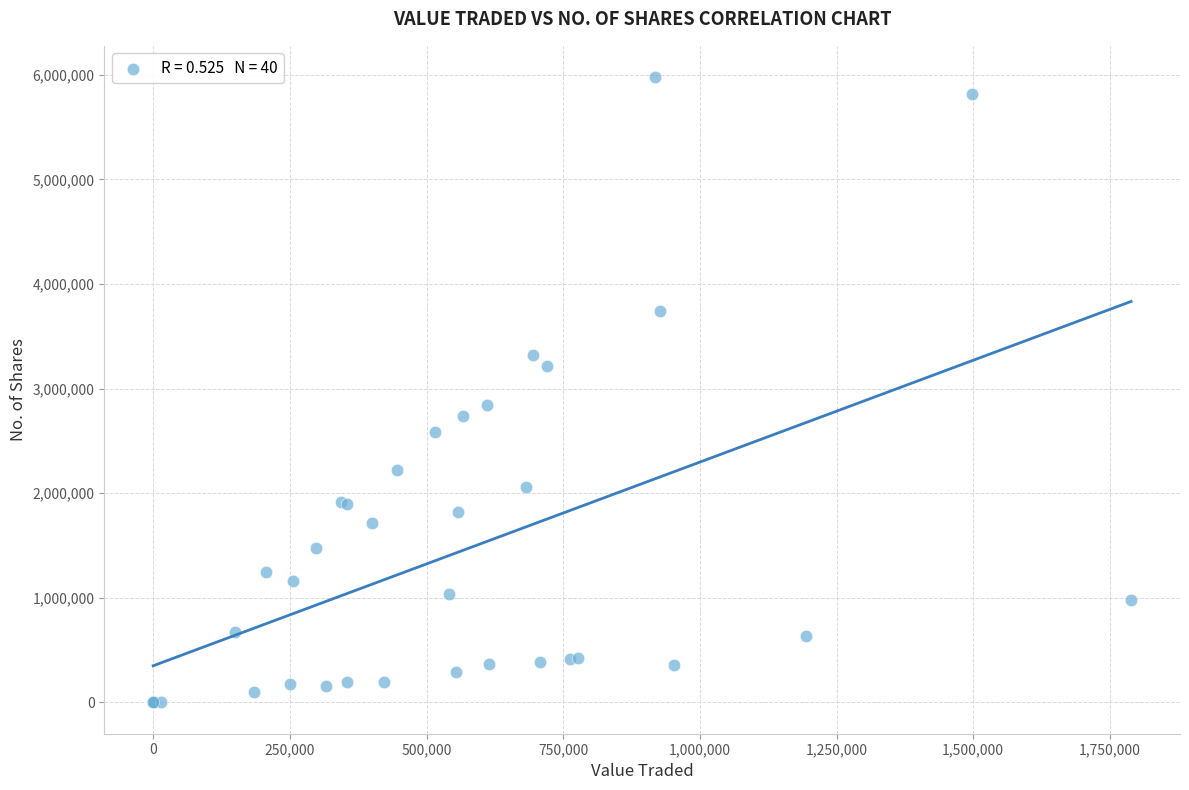

What Y value in the scatter plot is closest to 2988456?

2845912